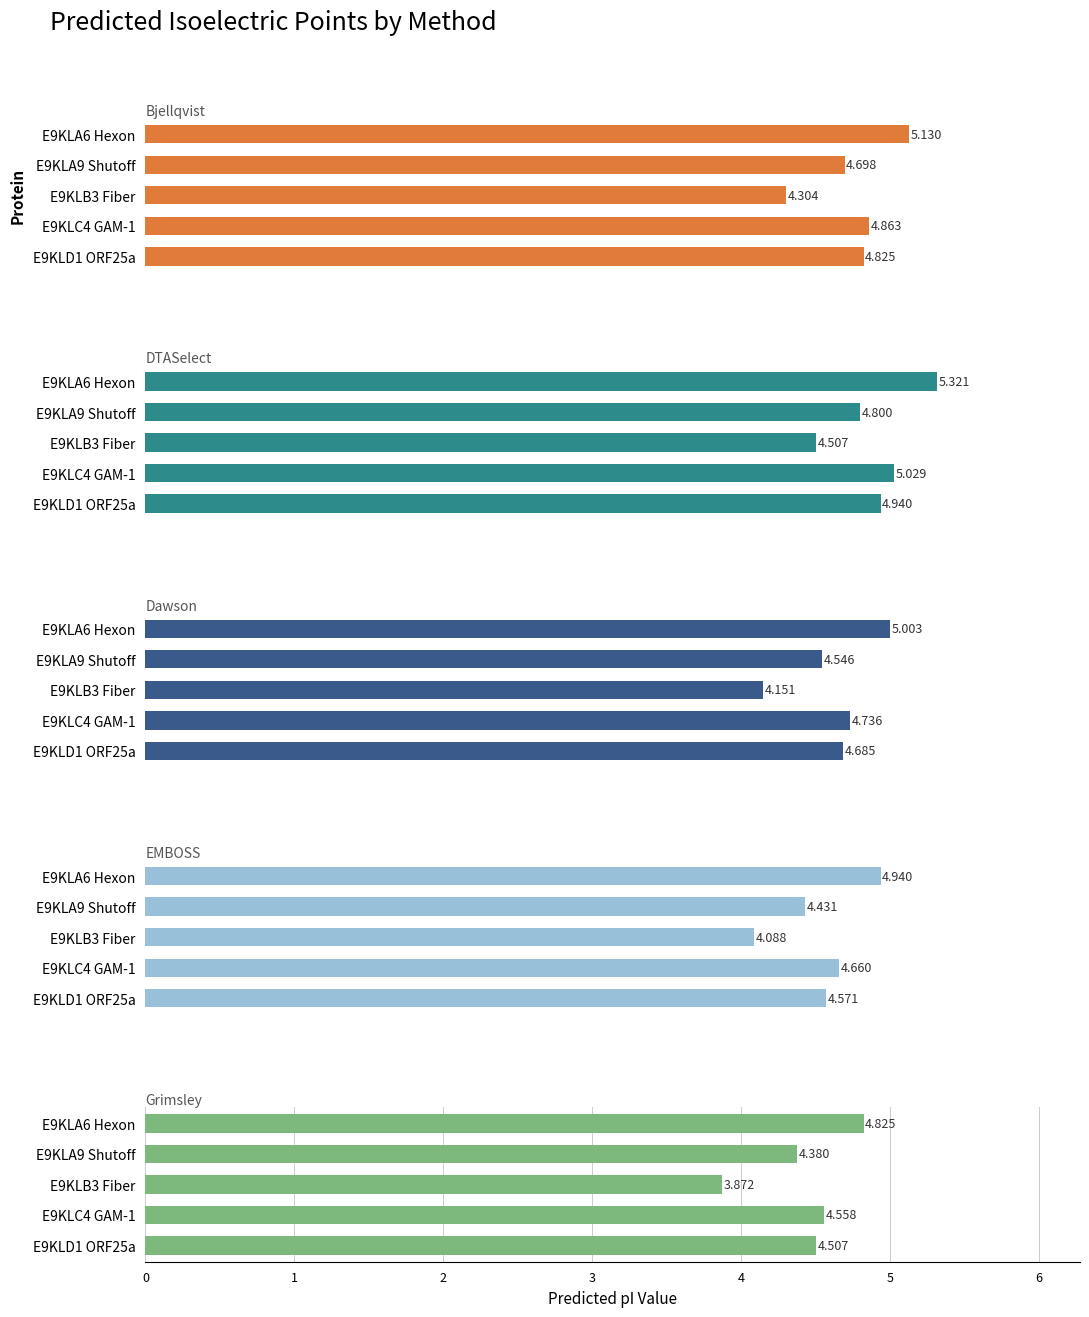

At how many categories does at least one series exceed 4?

5